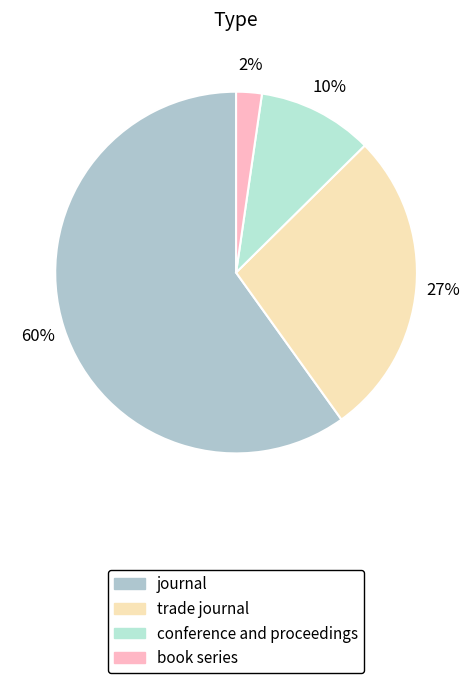

What is the total percentage of journal and trade journal?

87.4%